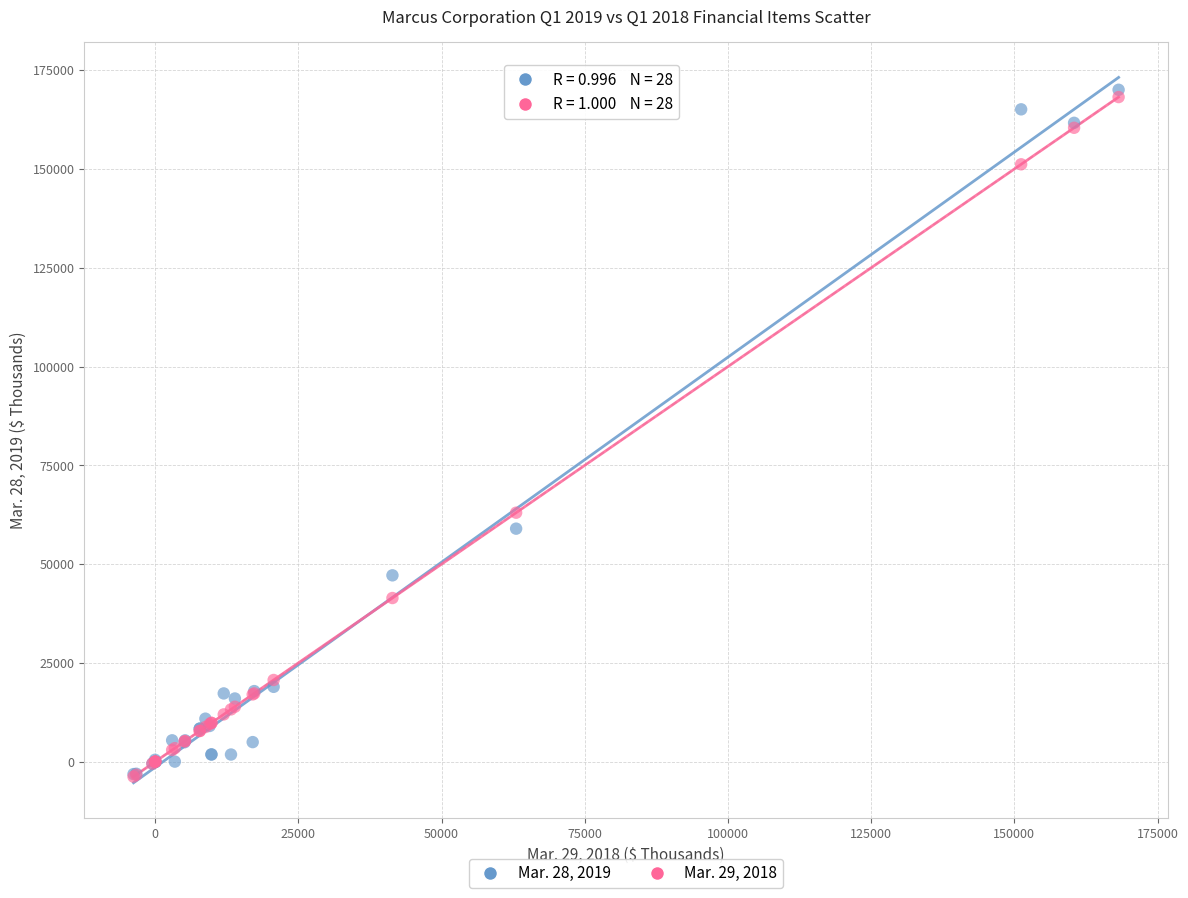

Across all series, what Y value is closest to 83125?

63006